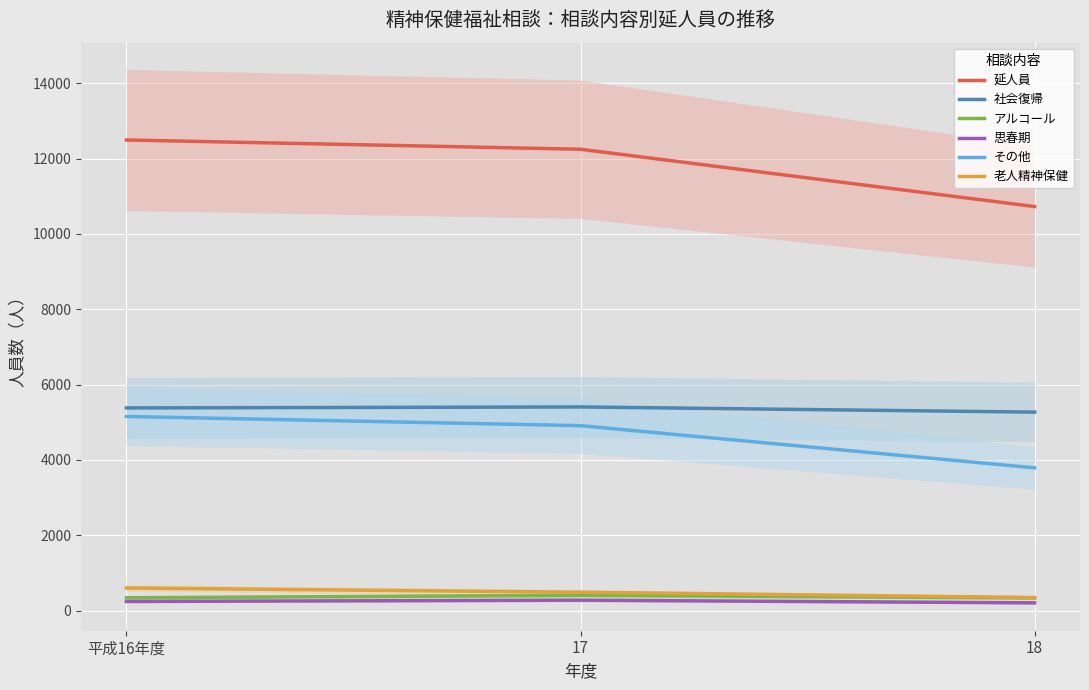

Which has a higher value, 17 or 平成16年度?

平成16年度